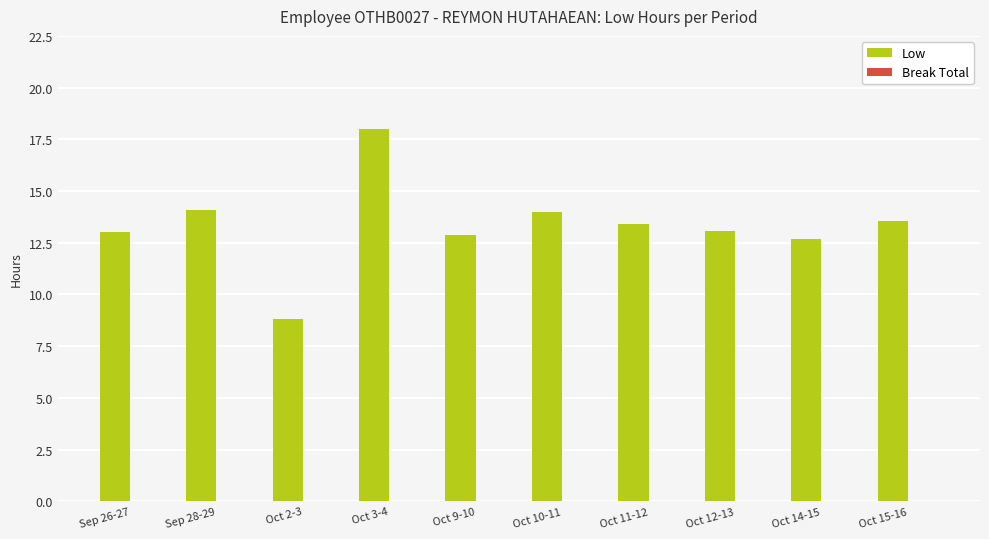

What position from the left is Oct 12-13?

8